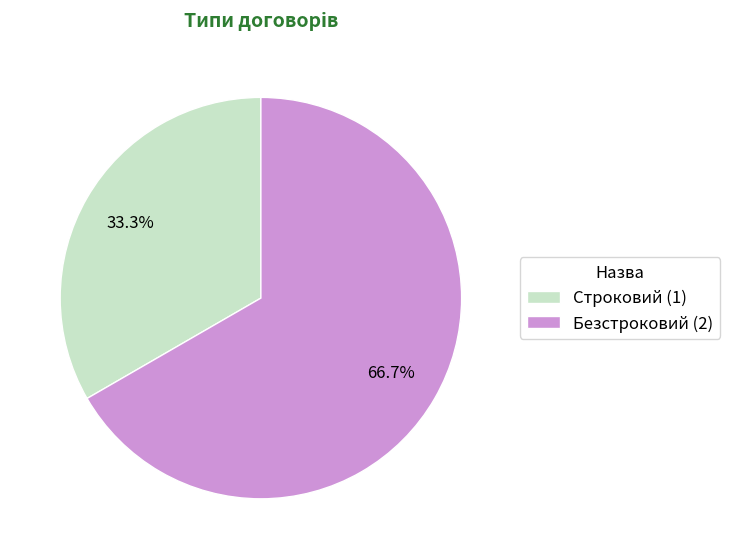

How many segments does this pie chart have?

2